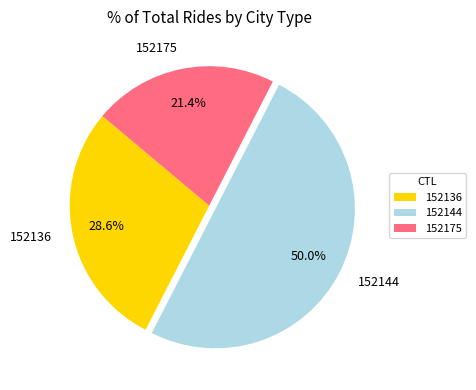

What is the largest slice in the pie chart?

152144